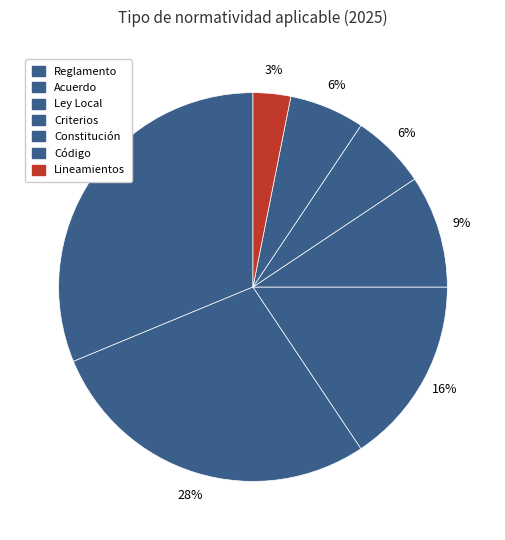

Count the number of slices in the pie.

7